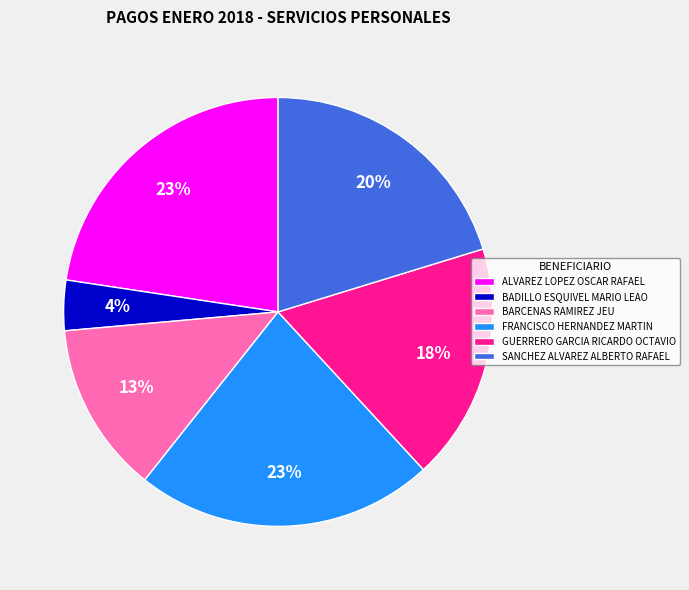

What percentage is the BADILLO ESQUIVEL MARIO LEAO slice, to the nearest percent?

4%